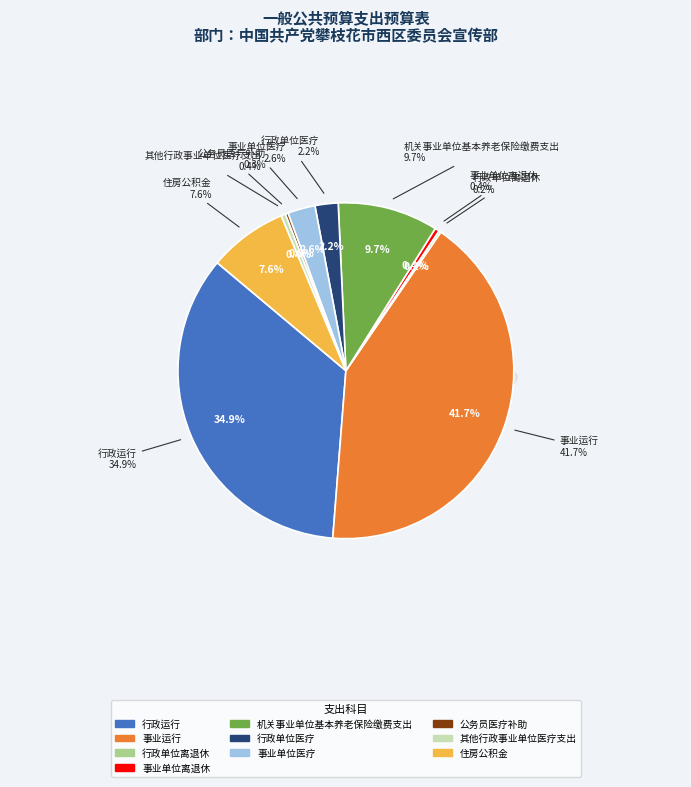

The 事业单位医疗 slice represents 11% of the pie. True or false?

False